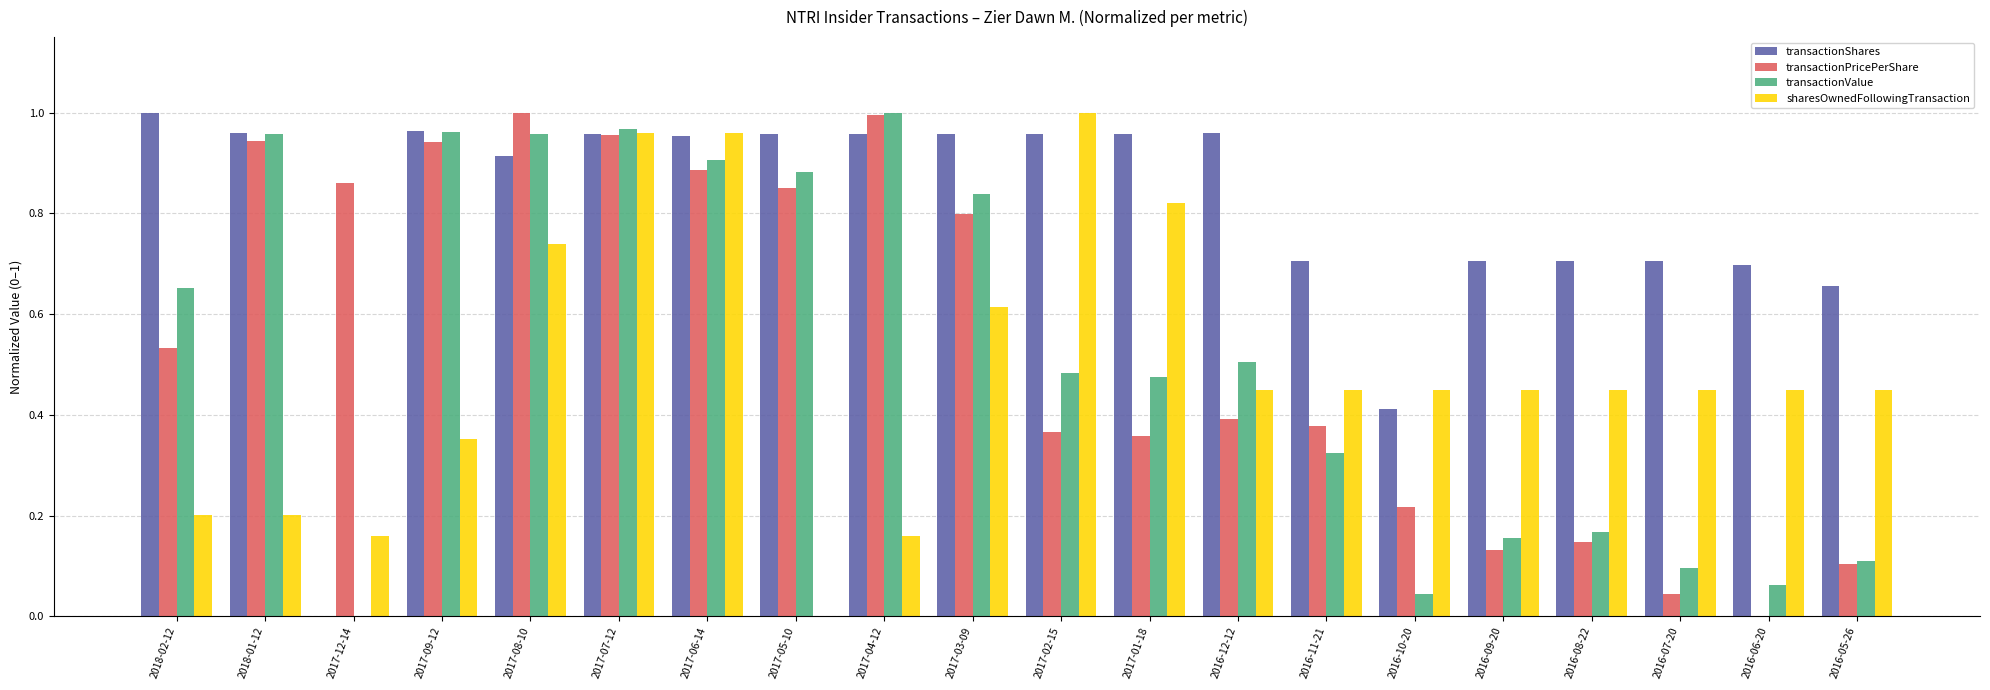

How many groups of bars are there?

20